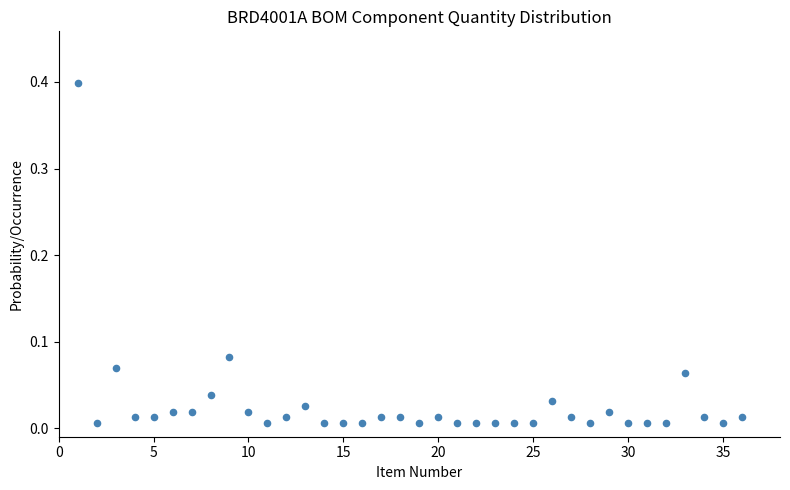

What is the range of Y values (max minus min)?

0.4